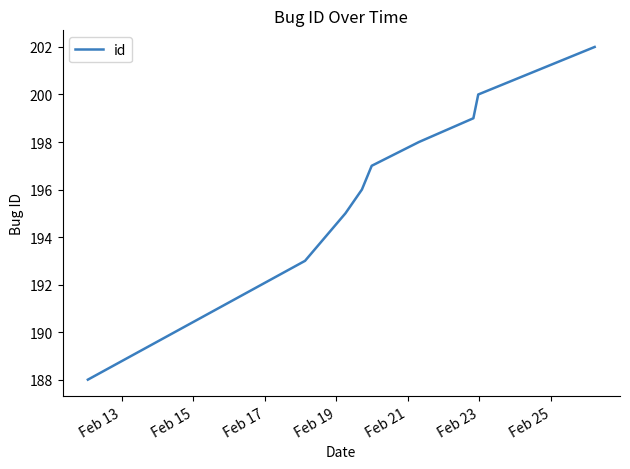

What is the difference between the maximum and minimum values?

14